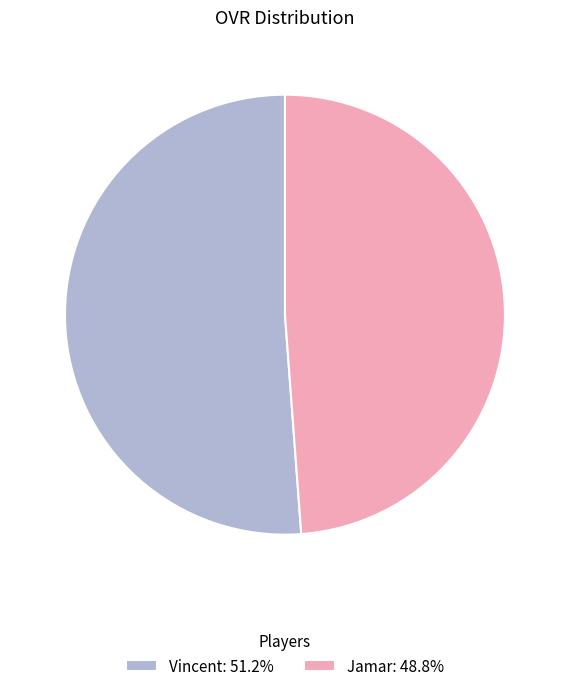

What is the ratio of the value at Jamar: 48.8% to the value at Vincent: 51.2%?

1.0